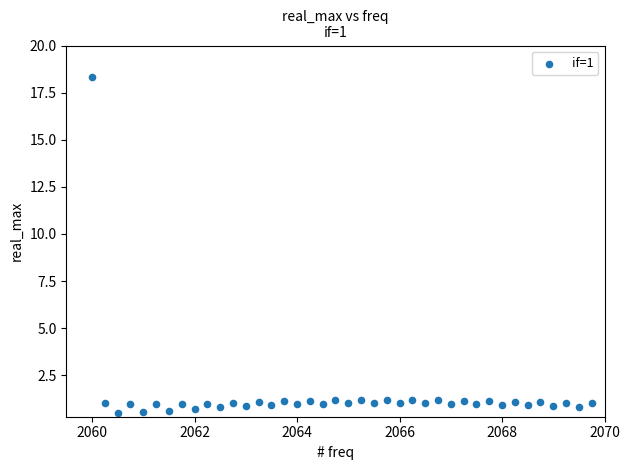

What is the range of Y values (max minus min)?

17.9